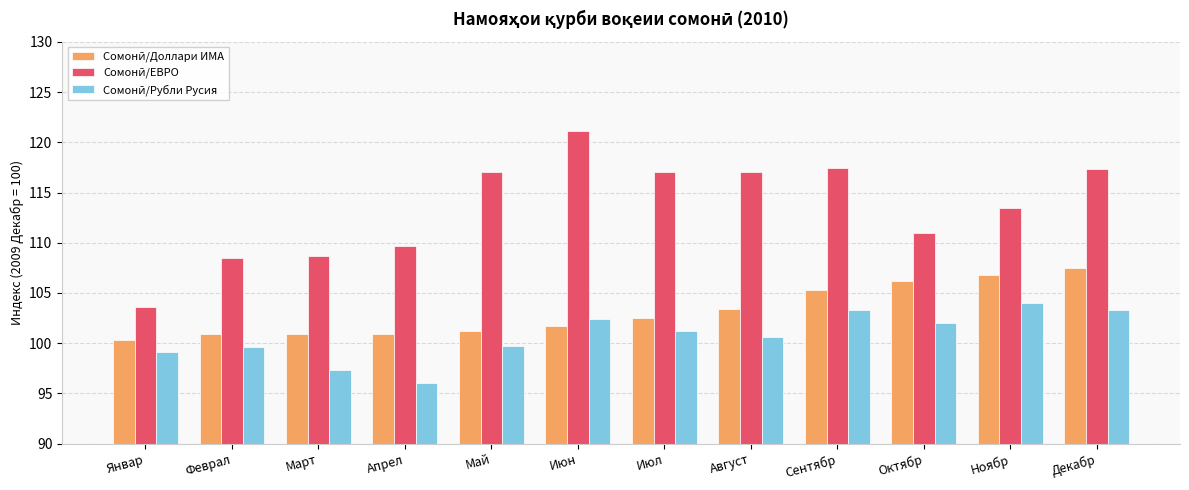

What is the total value across all series at Декабр?

328.1